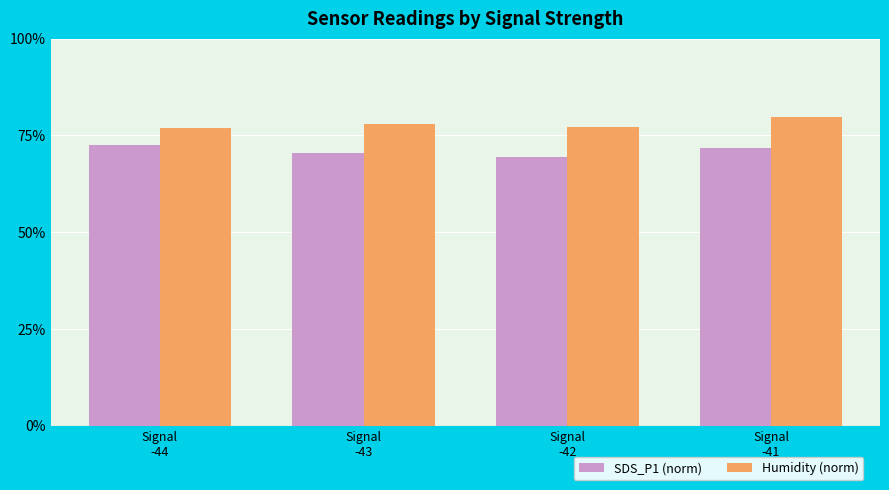

Does the chart contain stacked bars?

No